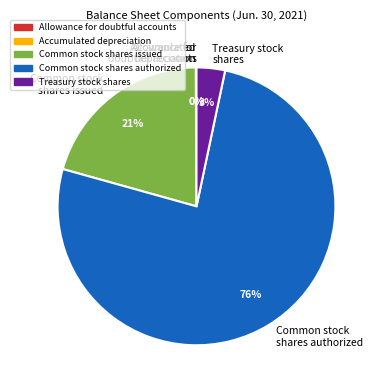

The Common stock shares issued slice represents 7% of the pie. True or false?

False